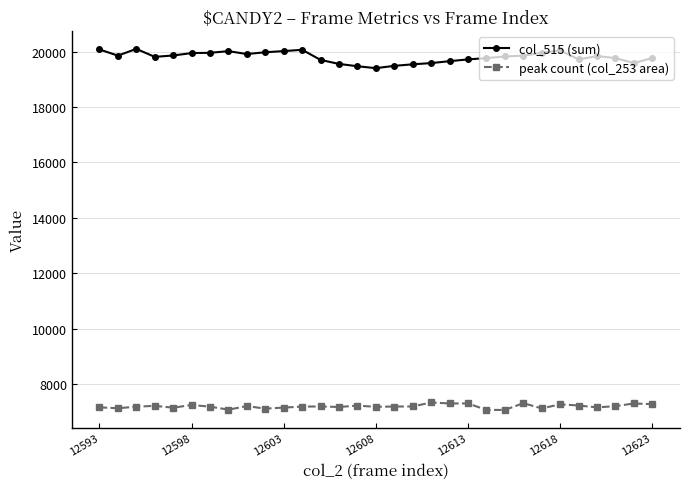

Which series has the largest total across all categories?

col_515 (sum)